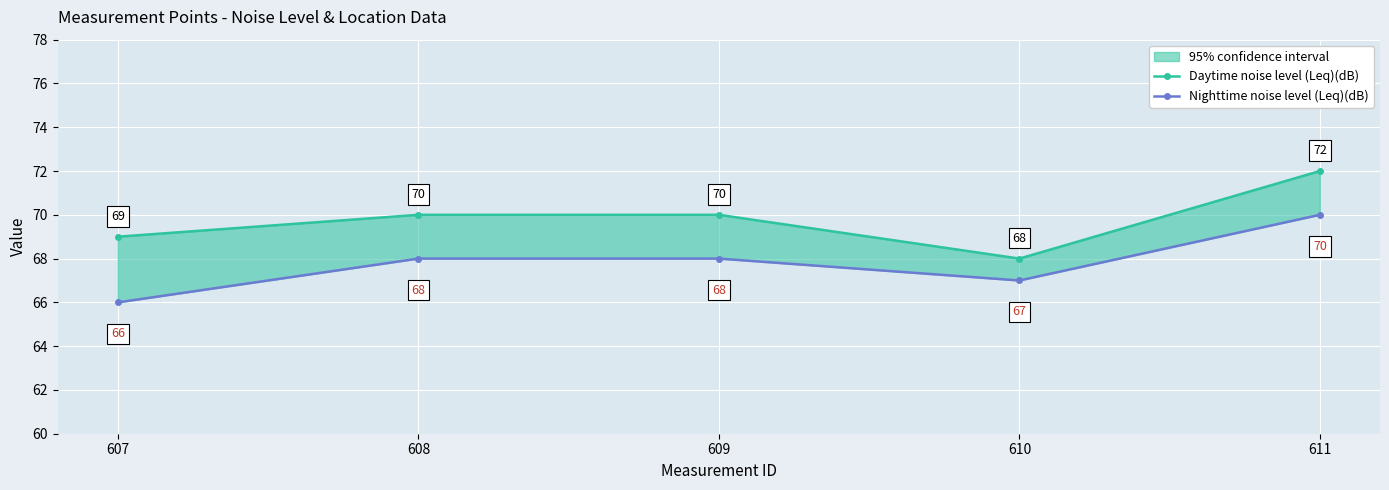

Reading left to right, extract all data points from this chart.

Daytime noise level (Leq)(dB): 69	70	70	68	72
Nighttime noise level (Leq)(dB): 66	68	68	67	70